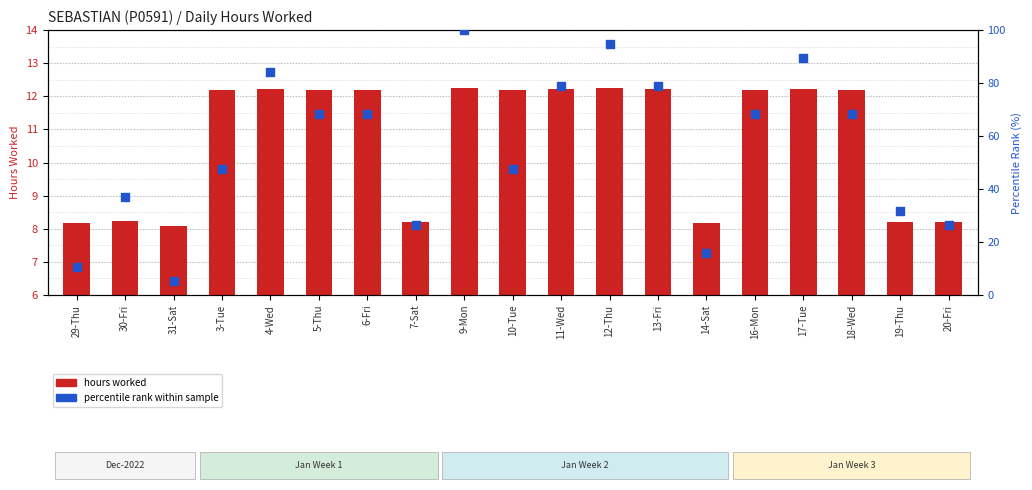

At how many categories does at least one series exceed 76?

6